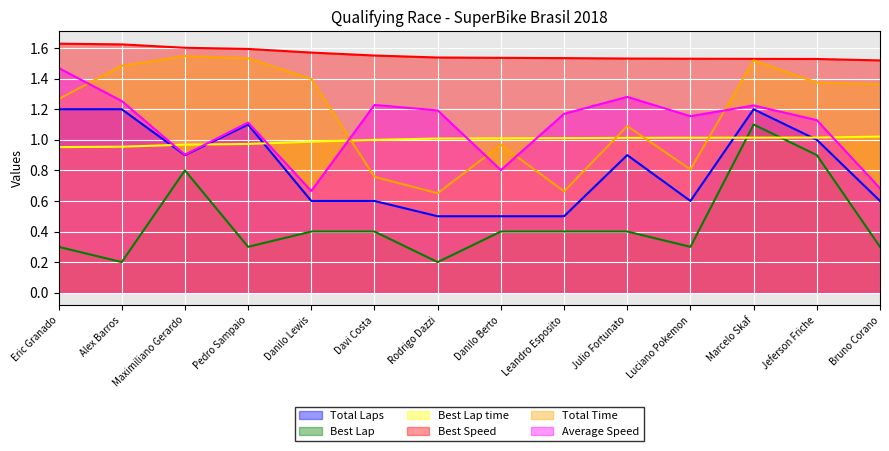

At which label is Average Speed closest to 1?

Maximiliano Gerardo